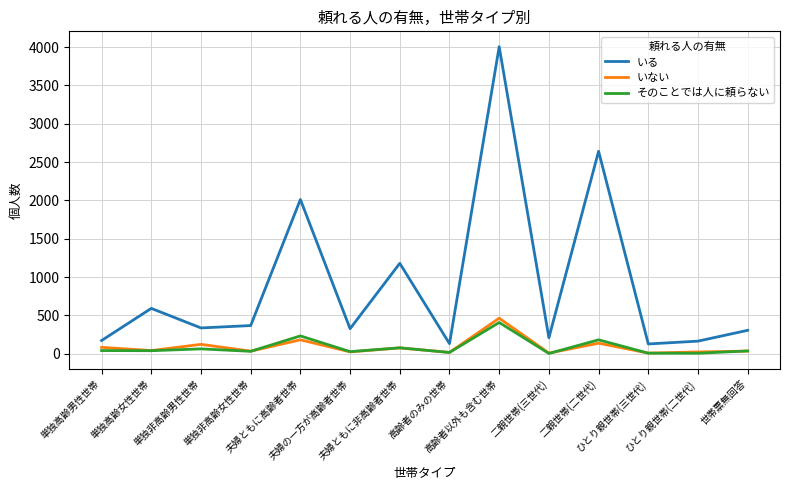

At which category does the chart reach its peak across all series?

高齢者以外も含む世帯